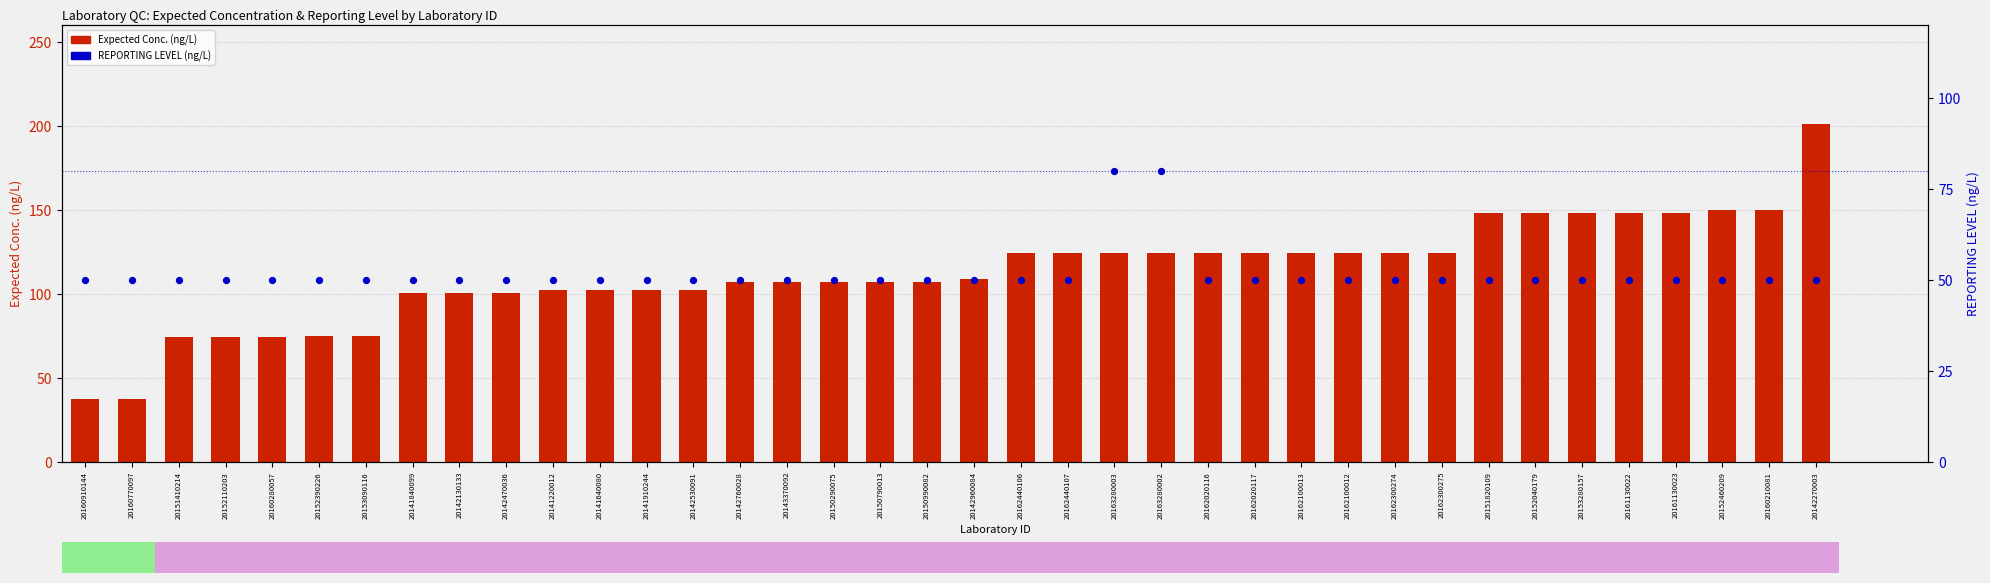

At how many categories does at least one series exceed 131?

8